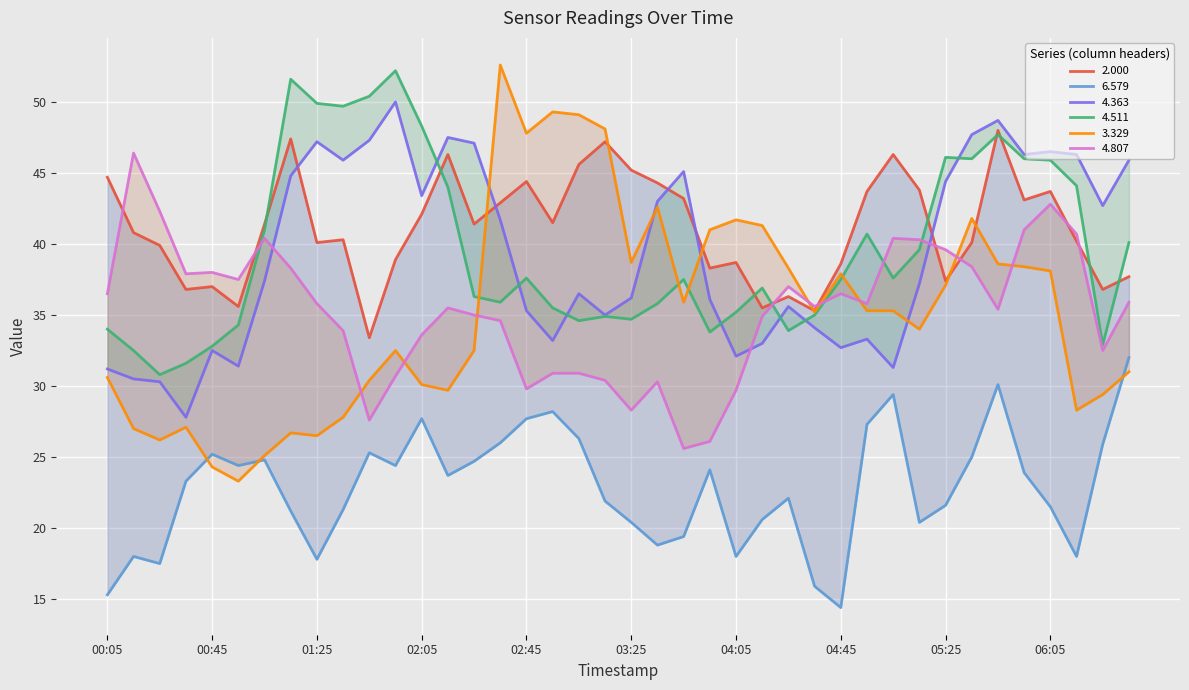

Between 00:45 and 02:05, which series saw the biggest shift?

4.511